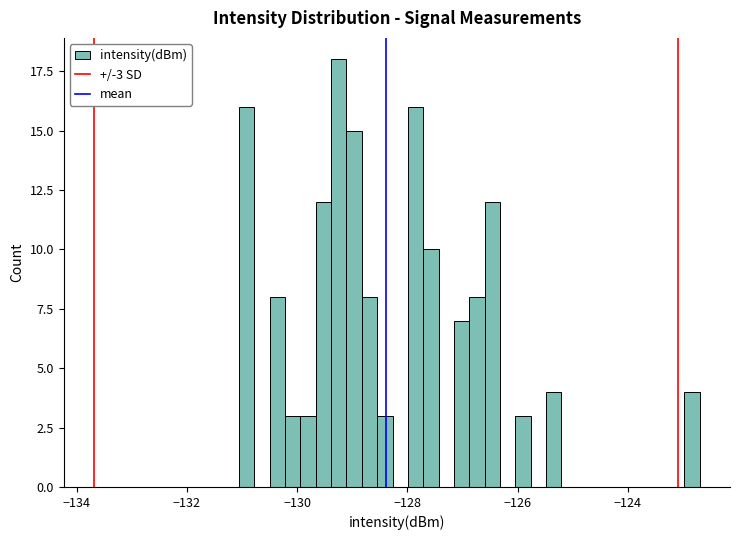

Read against the x-axis, roughly where is the centre of the tallest bar?

-129.2